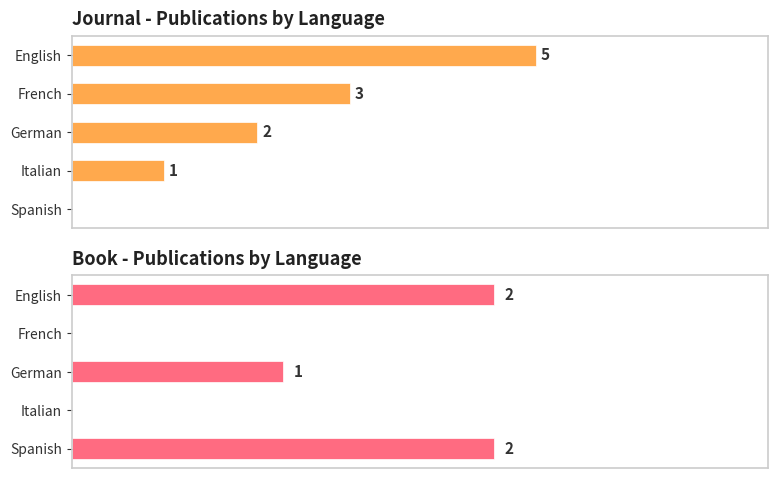

How many bars are there in total?

10